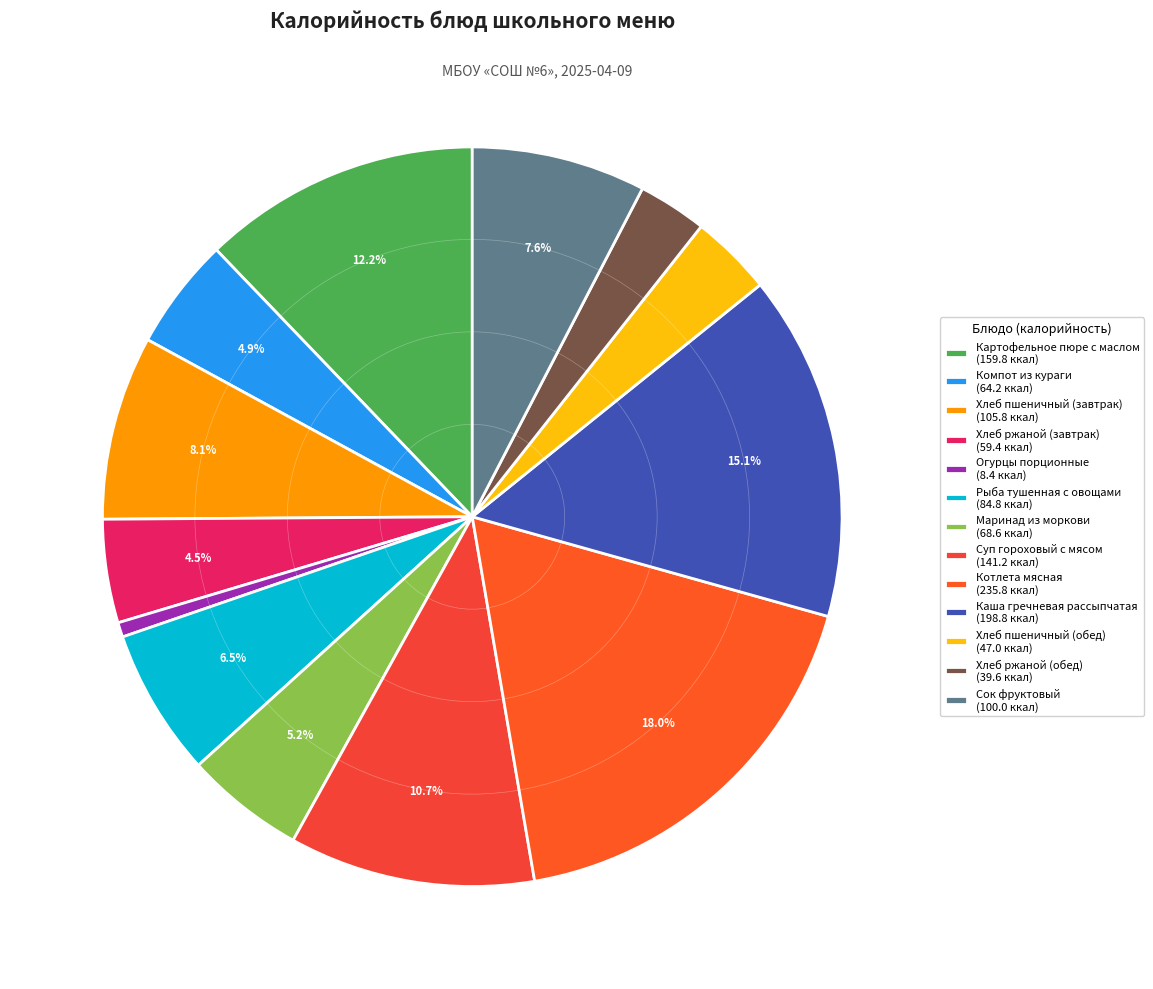

How many slices are in this pie chart?

13